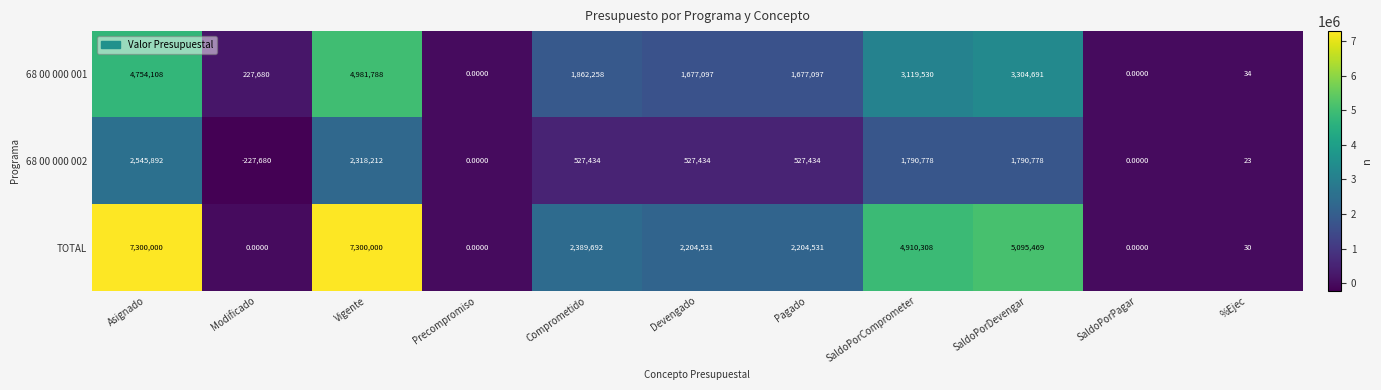

Which series changed the most between Modificado and SaldoPorComprometer?

TOTAL